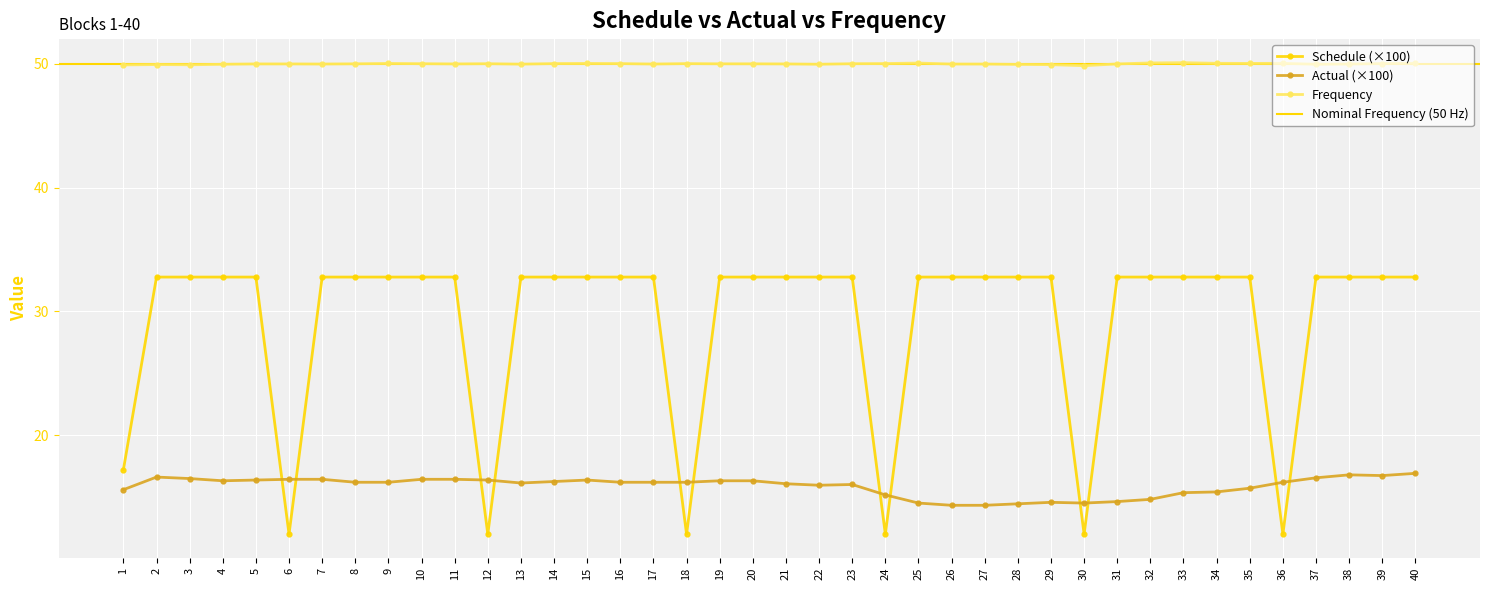

What is the sum of all Schedule values?

1170.8